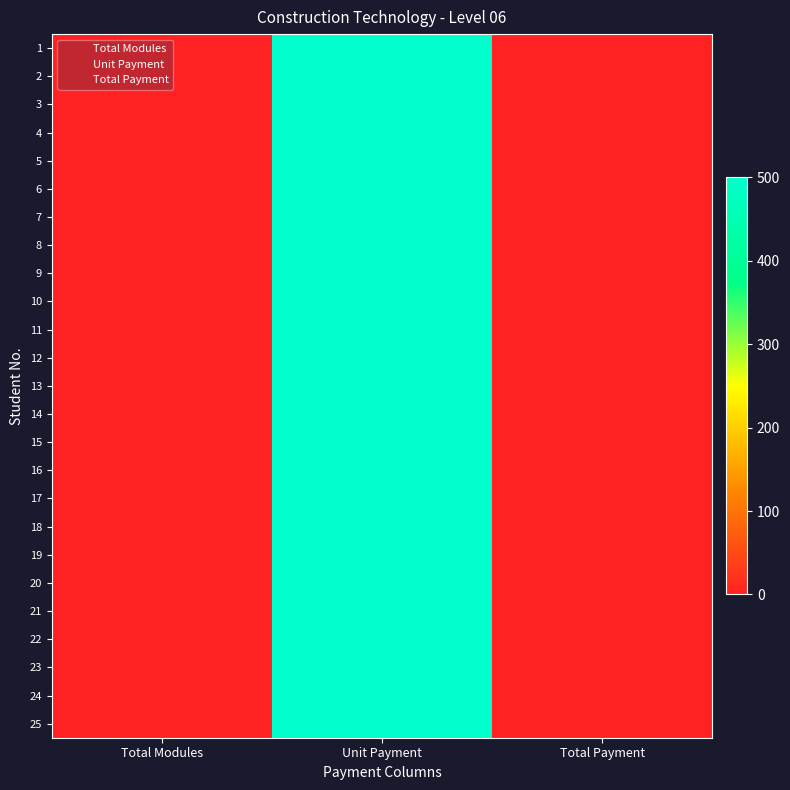

Which series has the largest total across all categories?

1